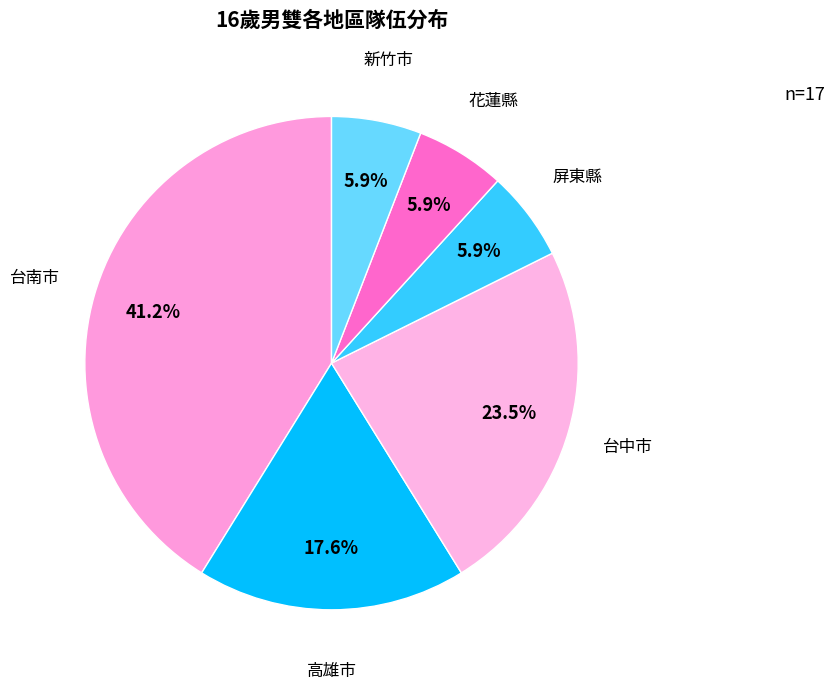

Between 台南市 and 屏東縣, which is larger?

台南市